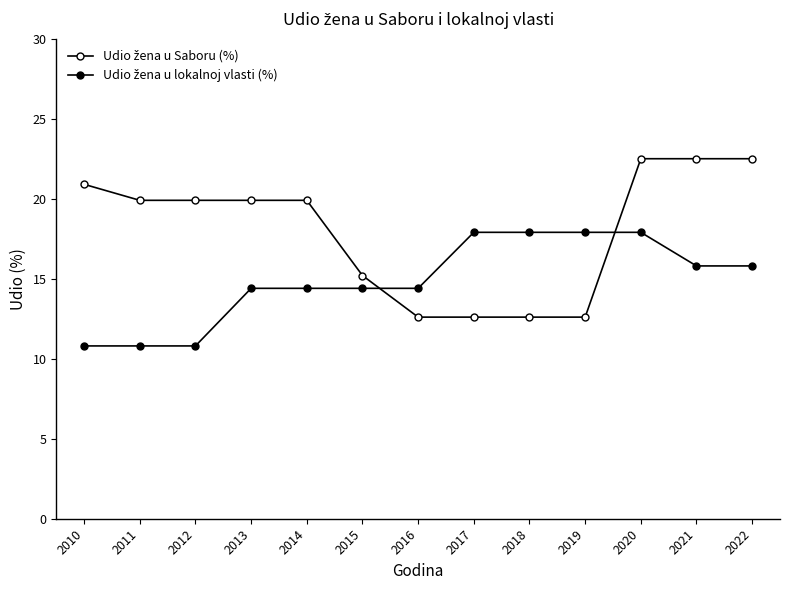

After their last crossing, which series has the higher values: Udio žena u Saboru (%) or Udio žena u lokalnoj vlasti (%)?

Udio žena u Saboru (%)